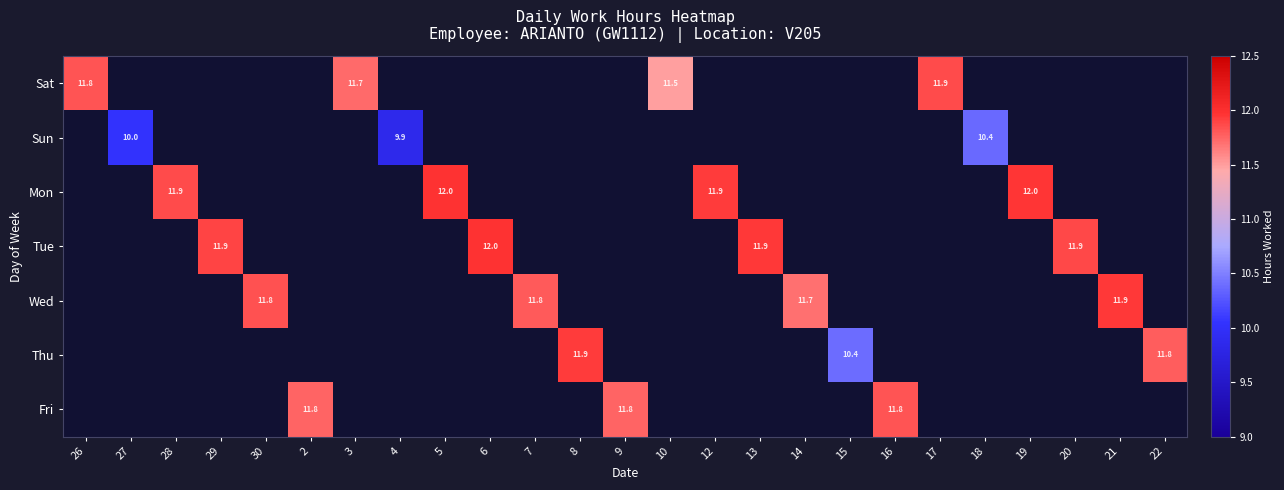

Is it true that Fri equals 11.8 at 16?

True